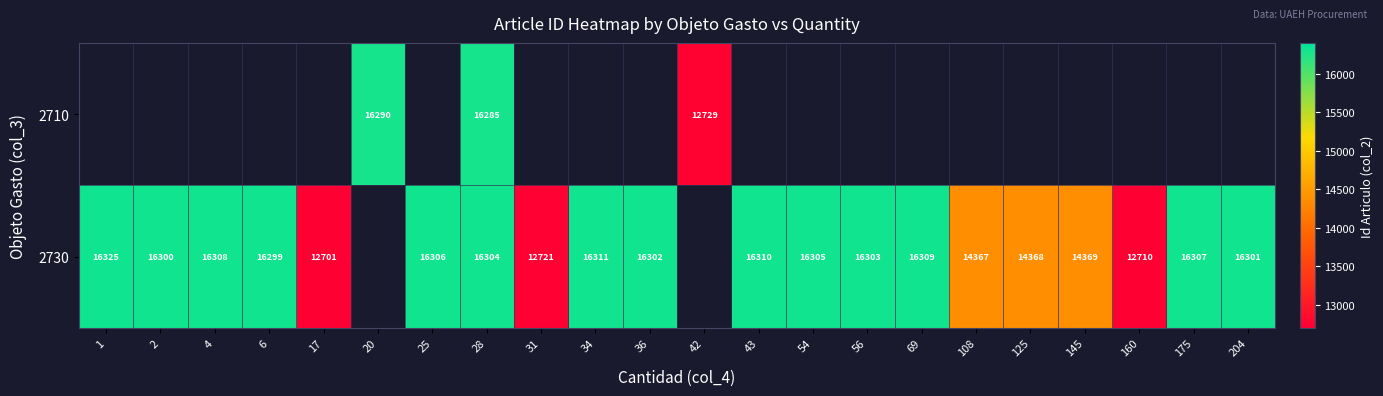

What is the sum of the 2730 values at 175 and 2?

32607